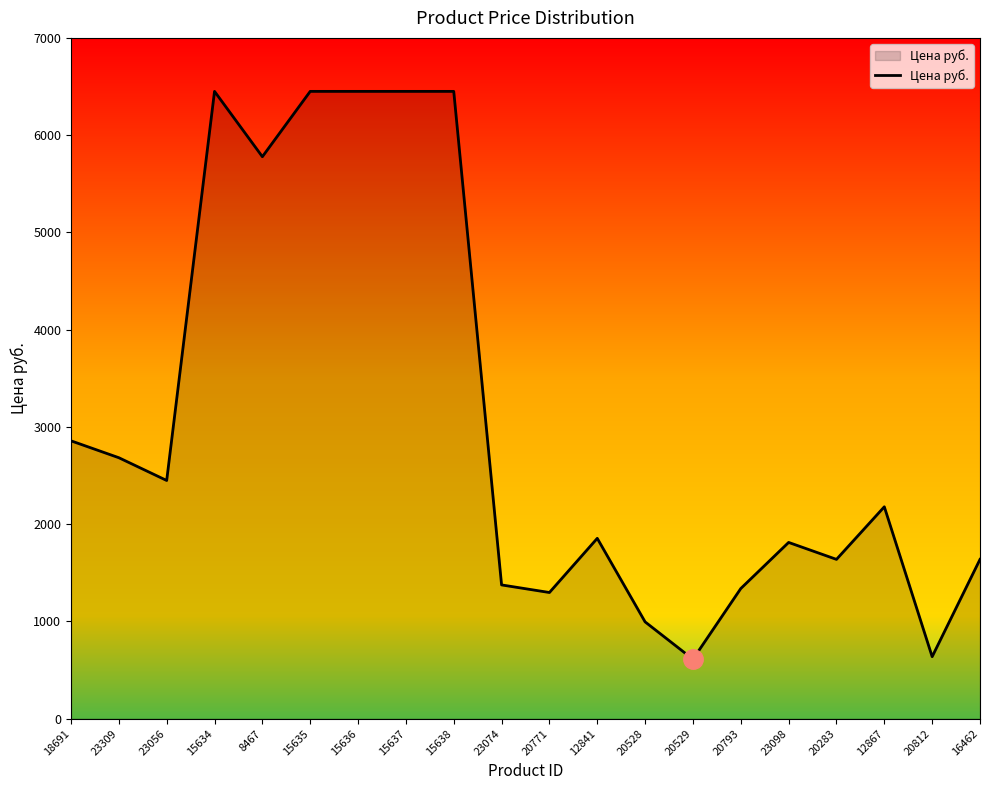

What is the maximum value shown in the chart?

6450.0